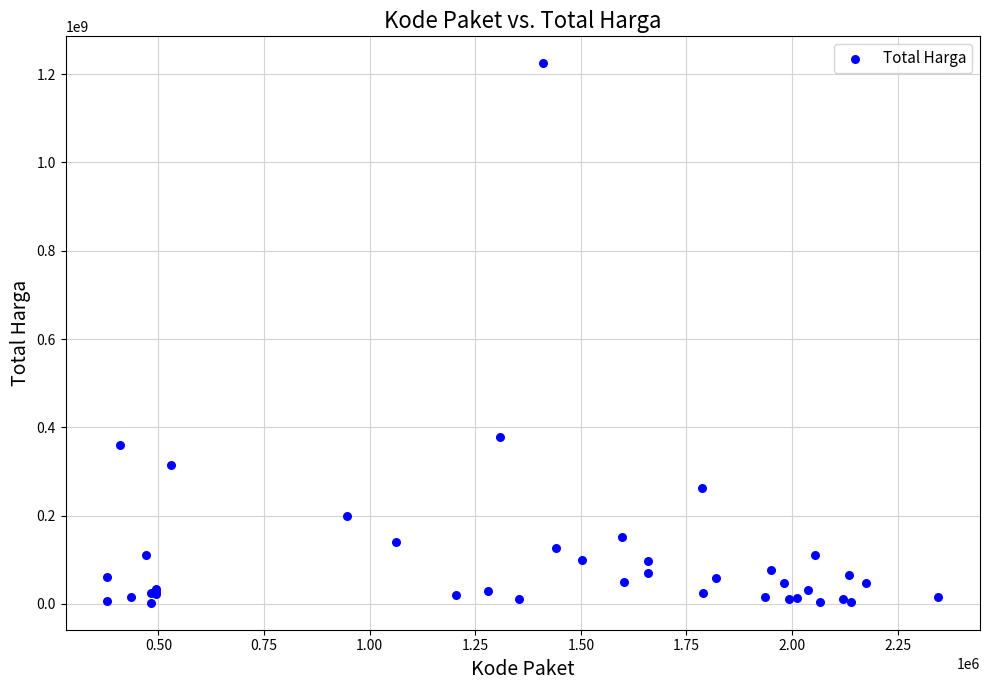

What Y value in the scatter plot is closest to 613538875?

379075000